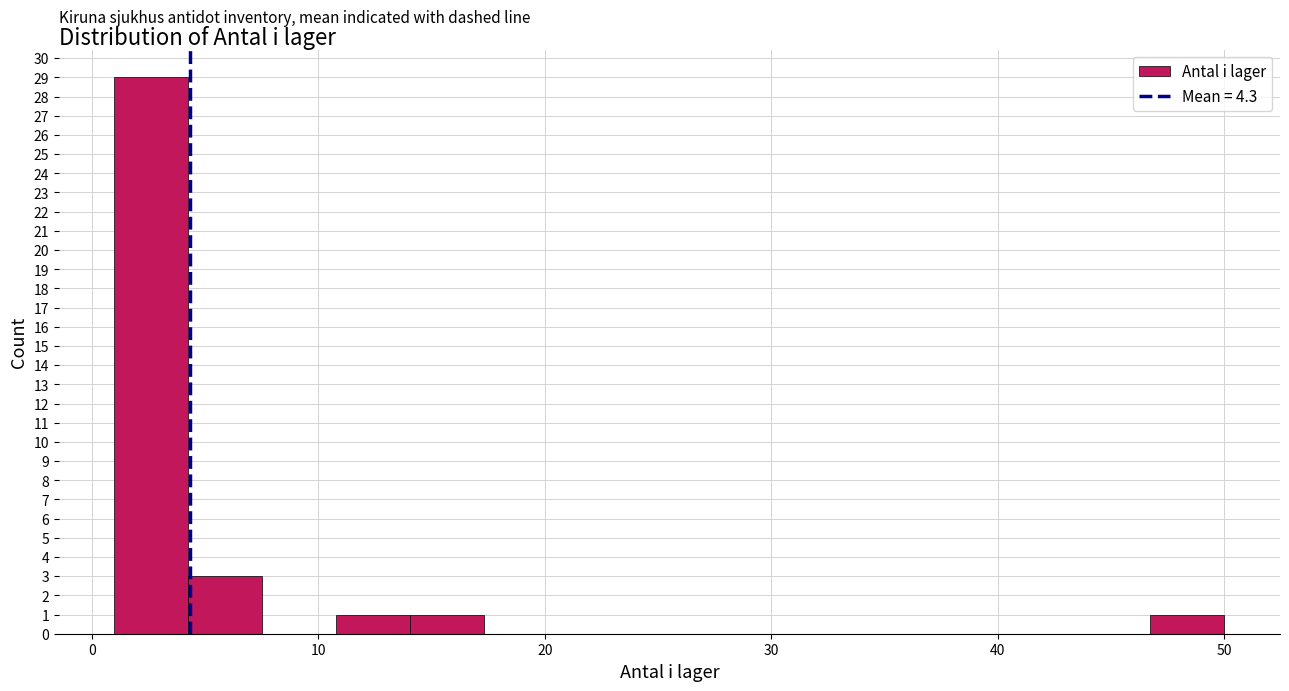

Read against the x-axis, roughly where is the centre of the tallest bar?

3